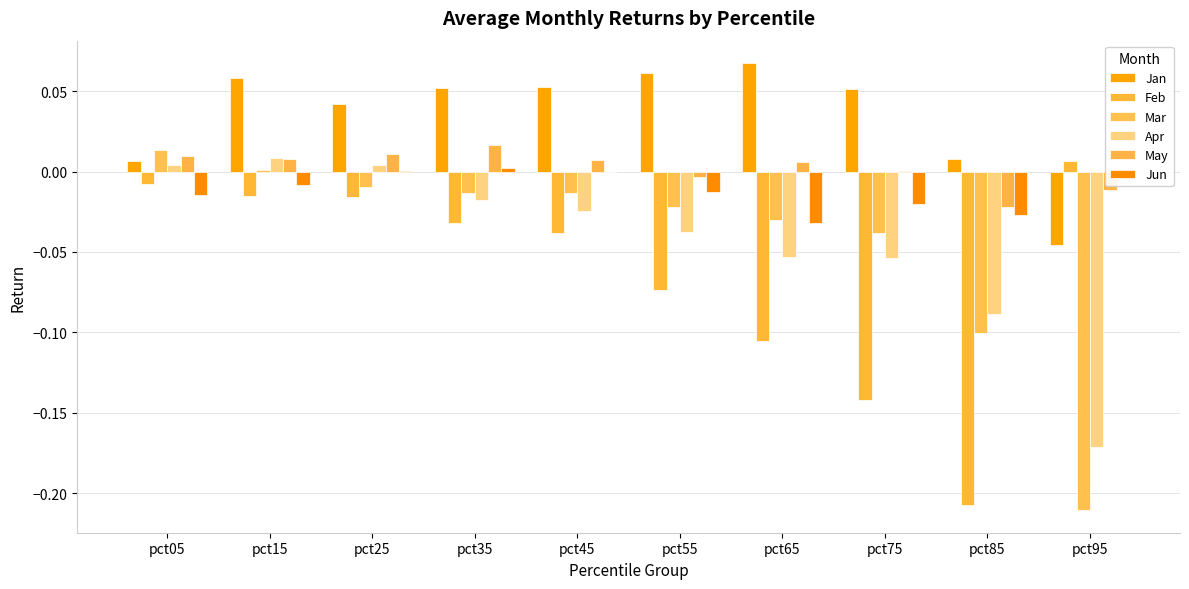

Which category has the lowest value in the Apr series?

pct95